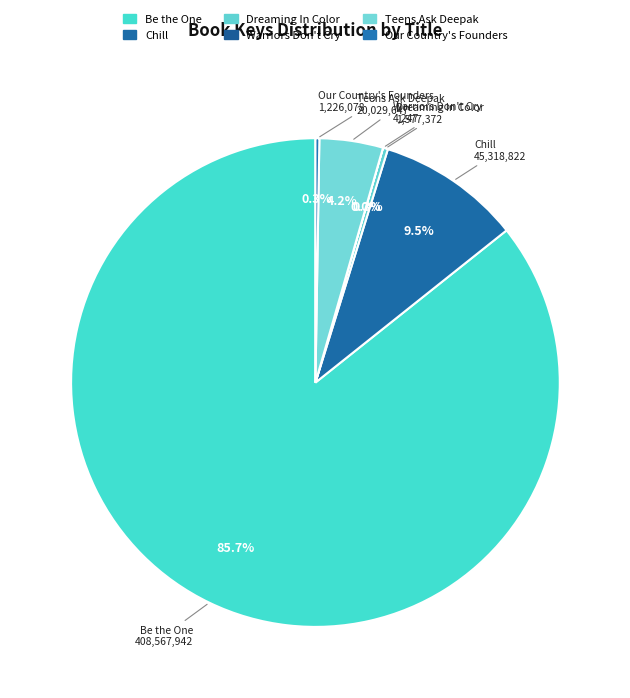

The Teens Ask Deepak slice represents 4% of the pie. True or false?

True